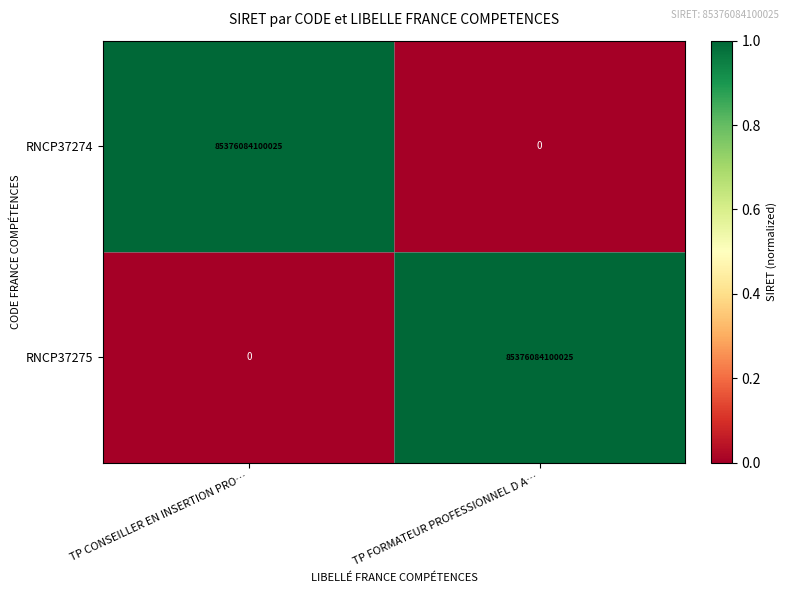

At which label is RNCP37274 closest to 42688042050012?

TP FORMATEUR PROFESSIONNEL D A…